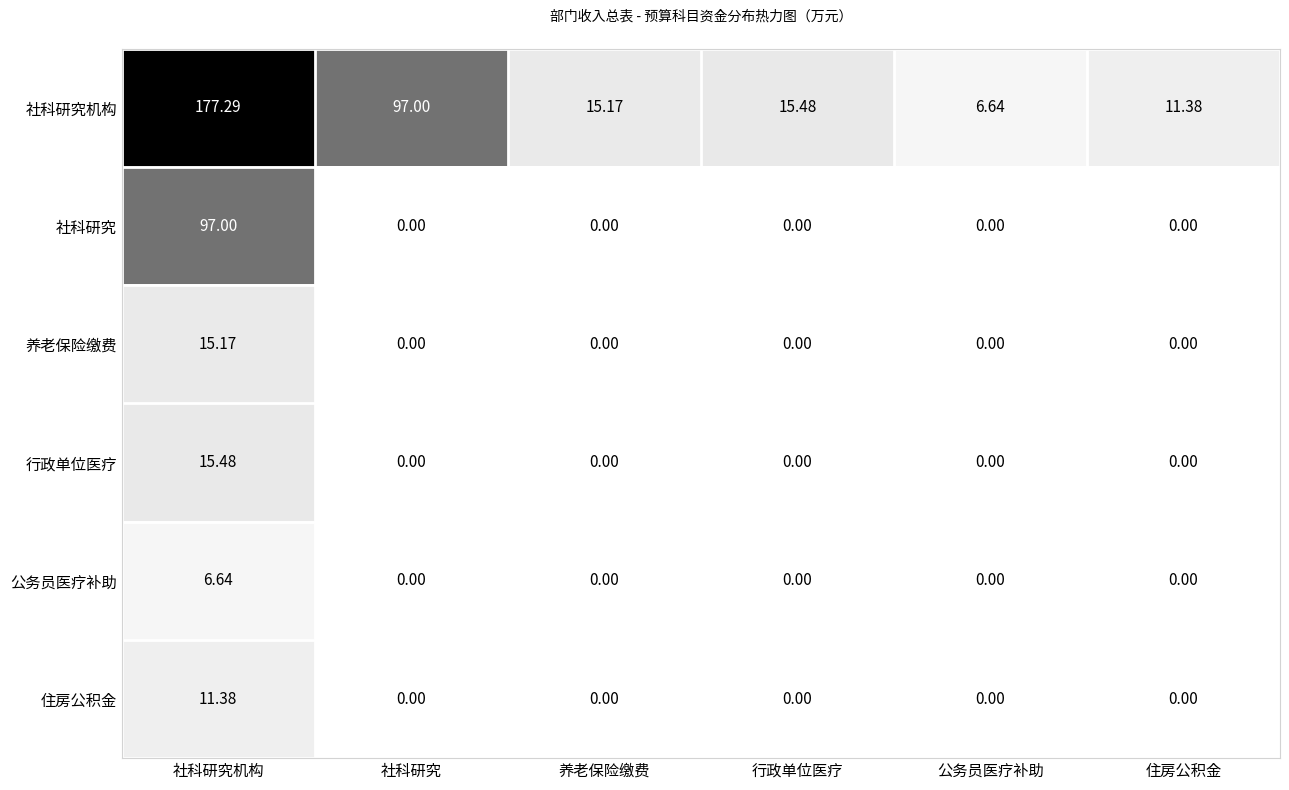

How many series are shown in this chart?

6